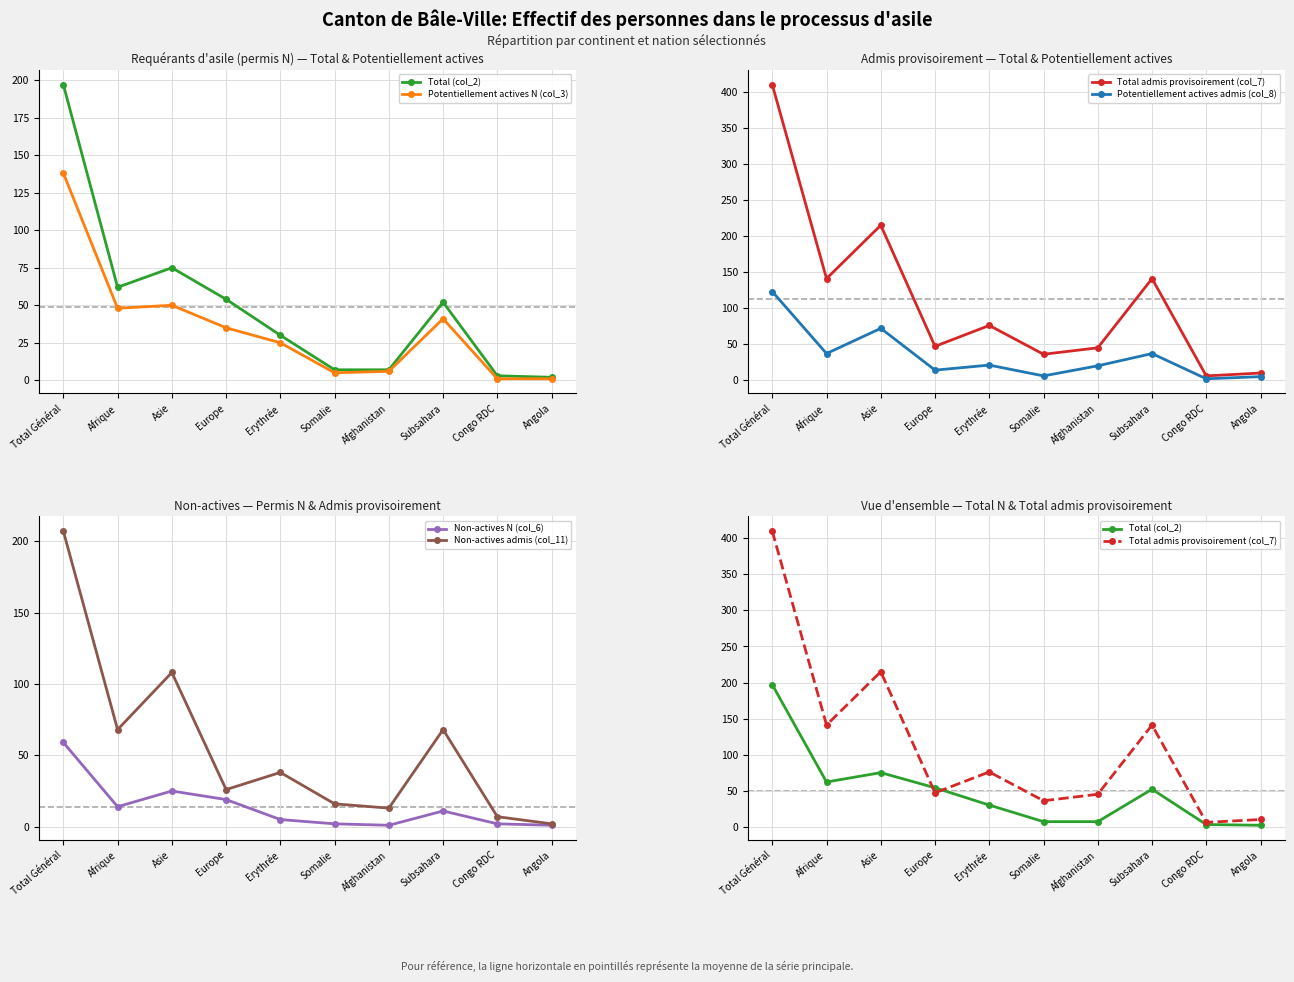

List the labels in order of Potentiellement actives admis (col_8) value, smallest first.

Congo RDC, Angola, Somalie, Europe, Afghanistan, Erythrée, Afrique, Subsahara, Asie, Total Général